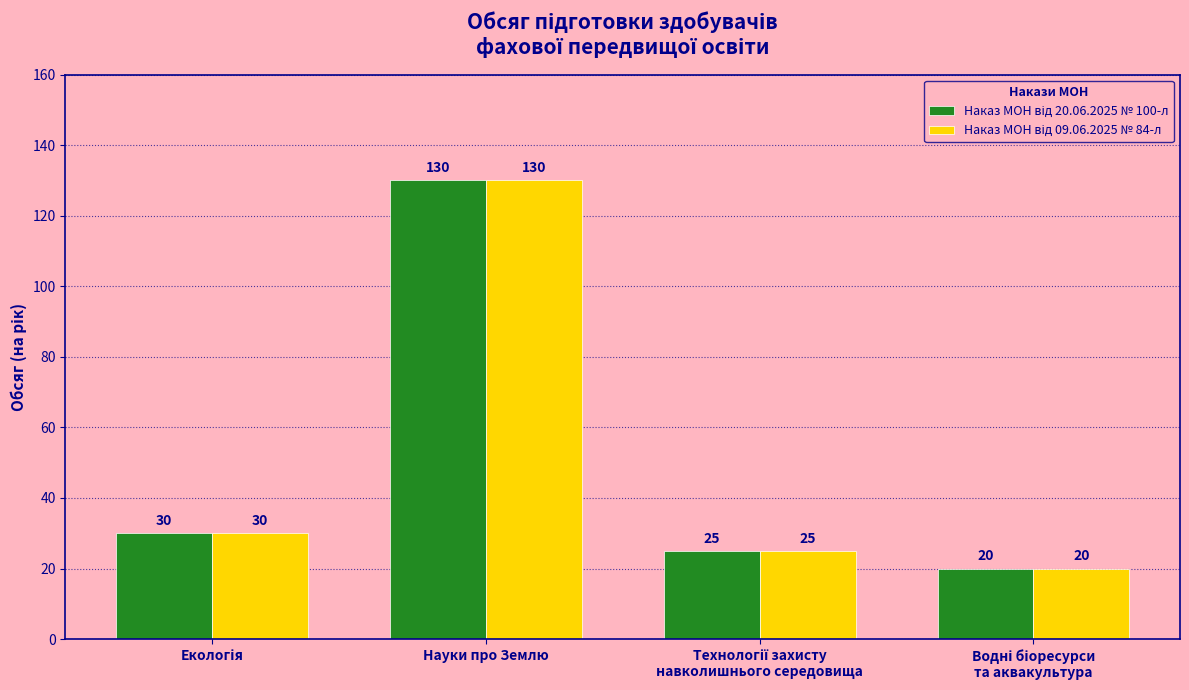

What is the maximum value shown in the chart?

130